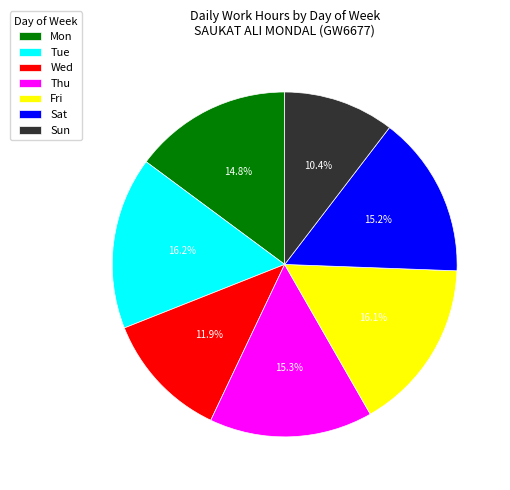

Is Sun the majority of the pie?

No